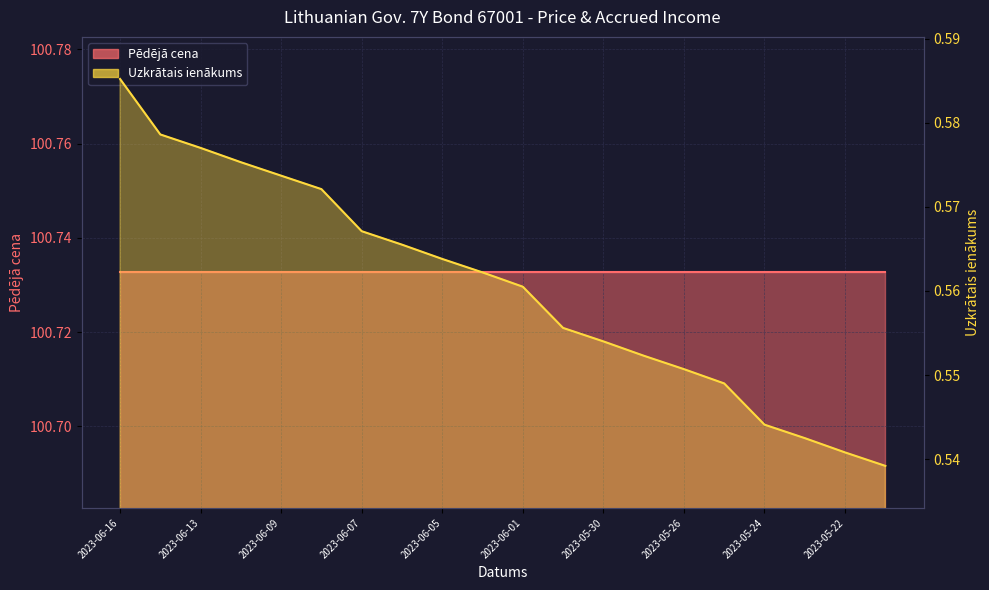

True or false: there are more than 0 points higher than both neighbors.

False